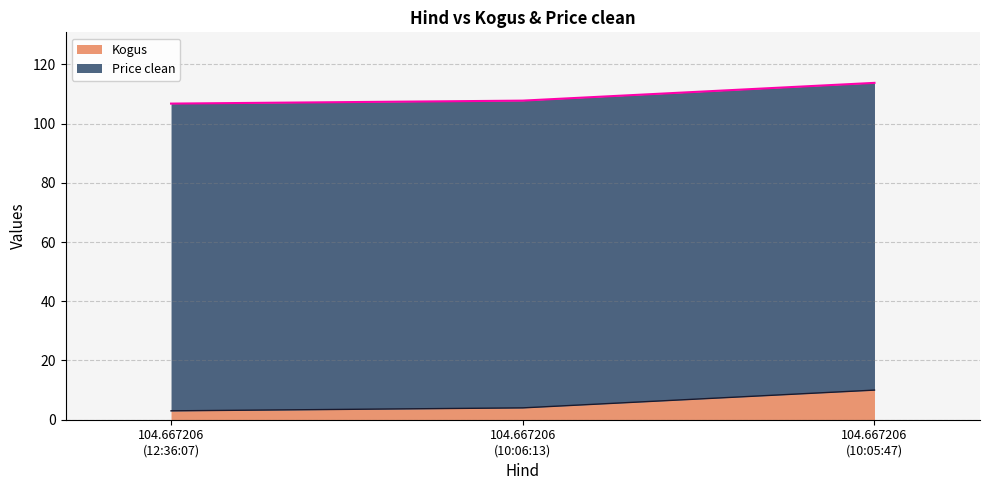

What is the minimum value shown in the chart?

106.8